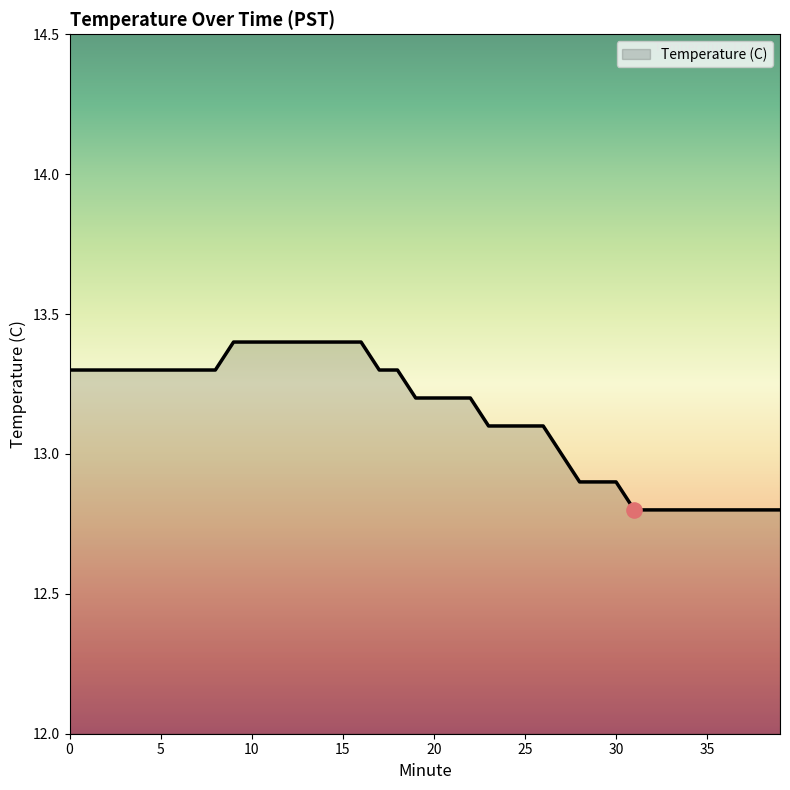

What is the difference between the maximum and minimum values?

0.6